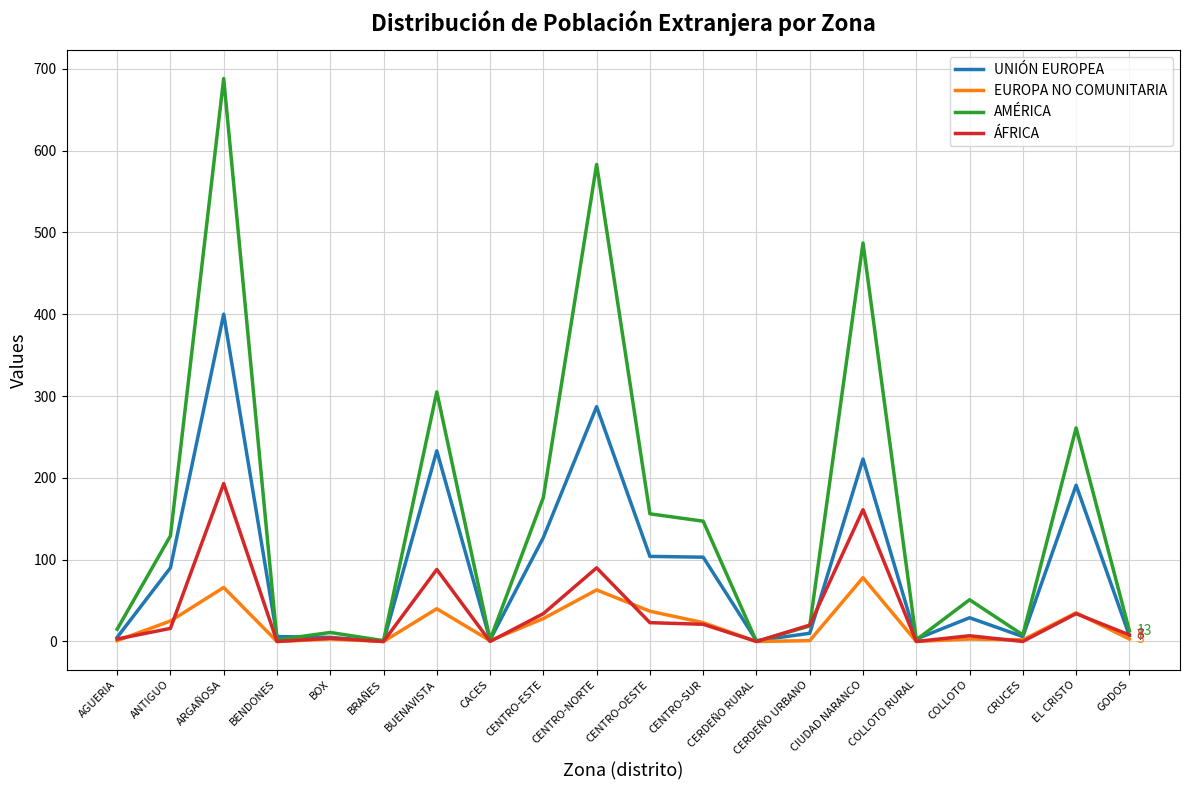

Which series changed the most between BENDONES and CENTRO-SUR?

AMÉRICA